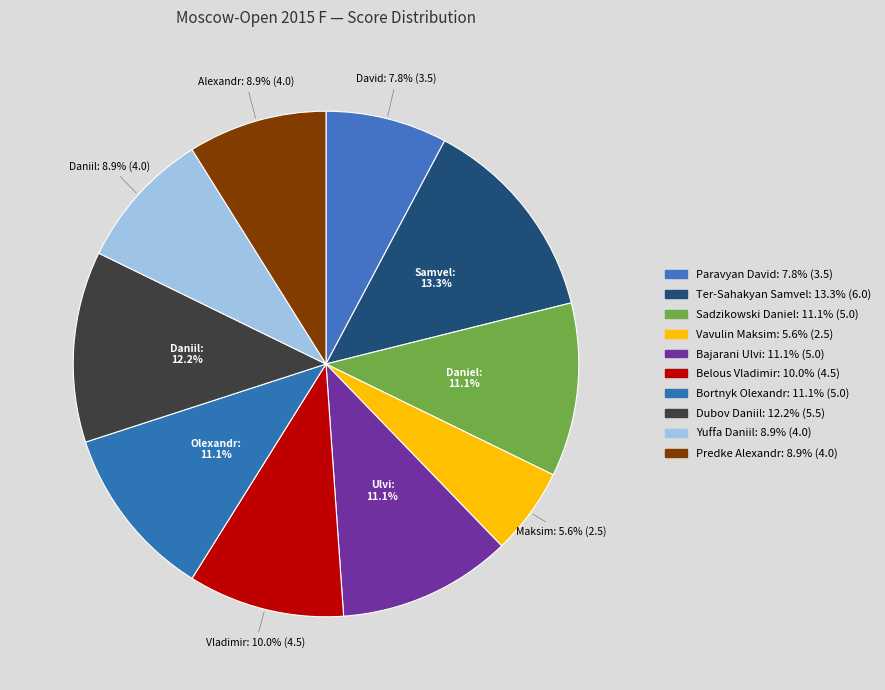

How many segments does this pie chart have?

10